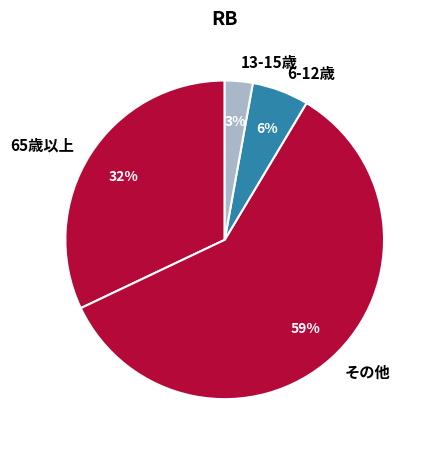

True or false: その他 accounts for 67% of the total.

False